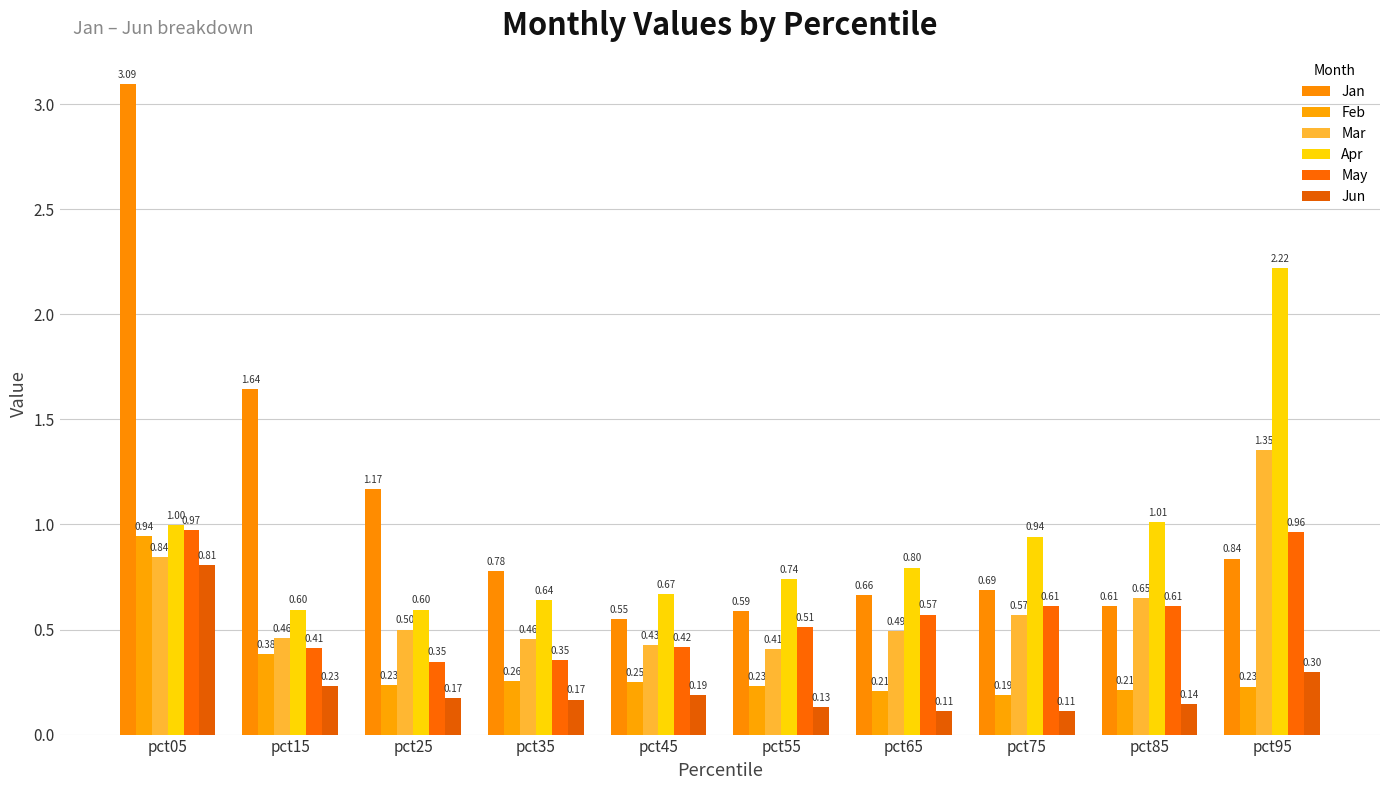

What is the greatest value displayed?

3.1